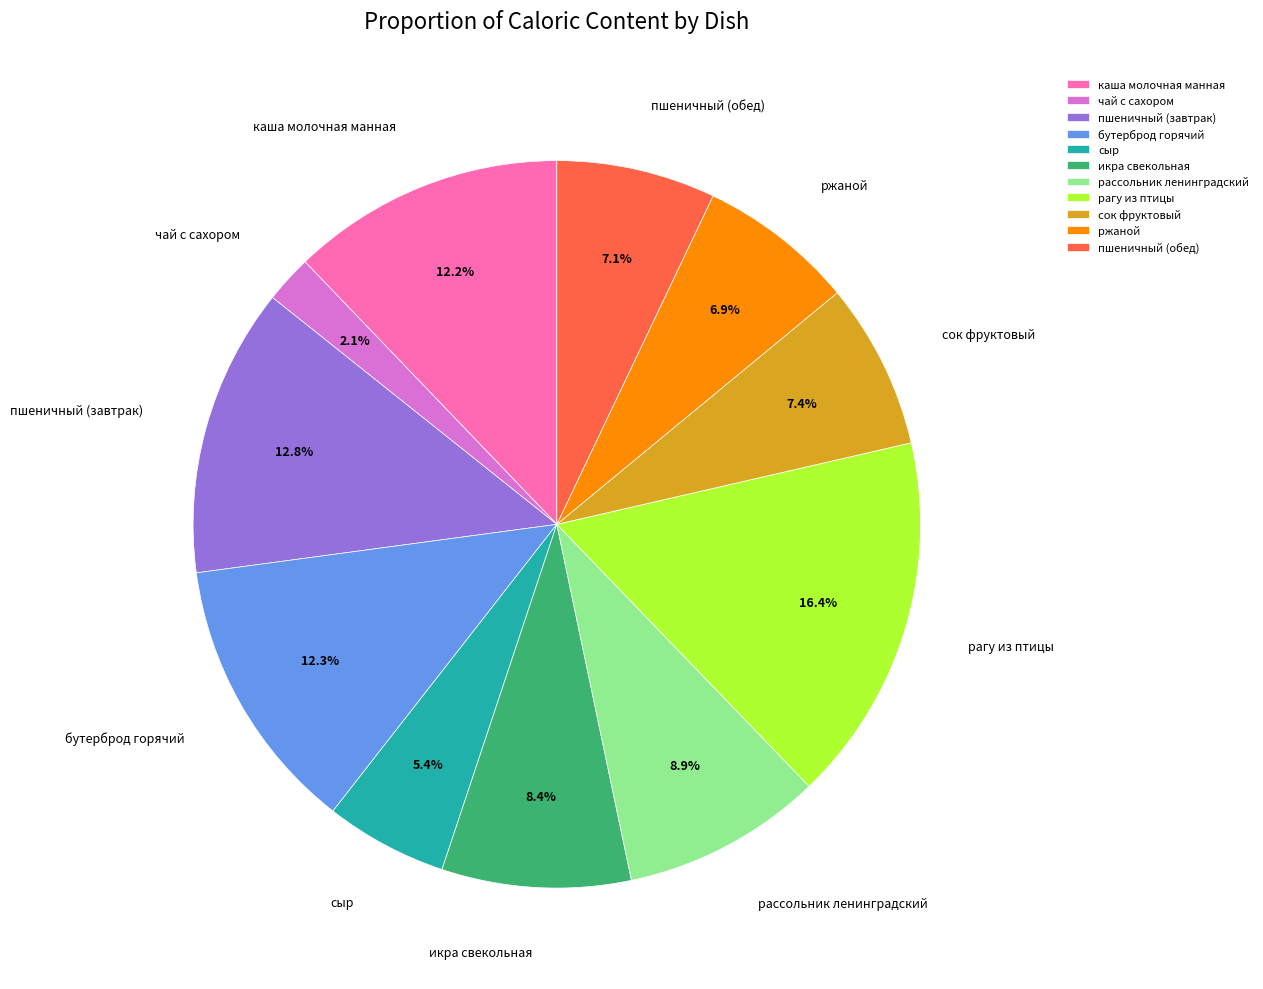

Combined, what portion of the pie is бутерброд горячий and рагу из птицы?

28.7%